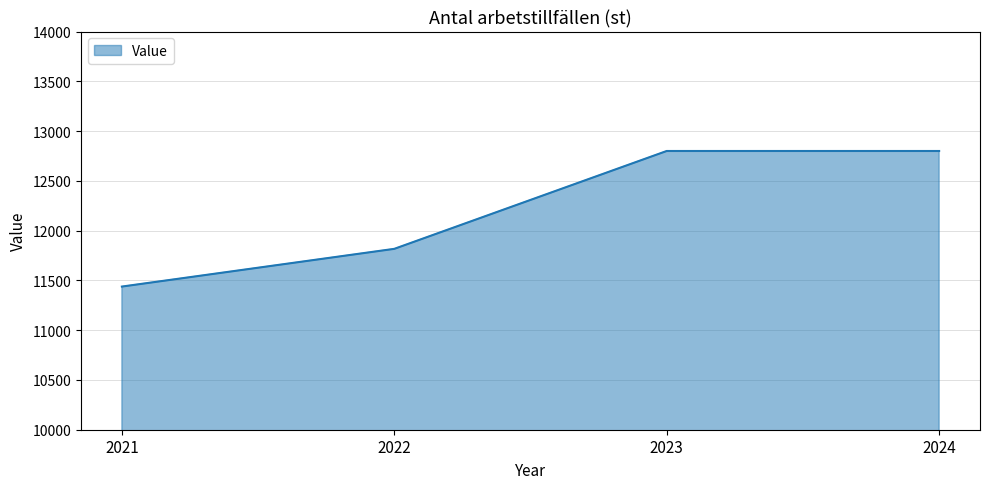

What is the sum of all values?

48855